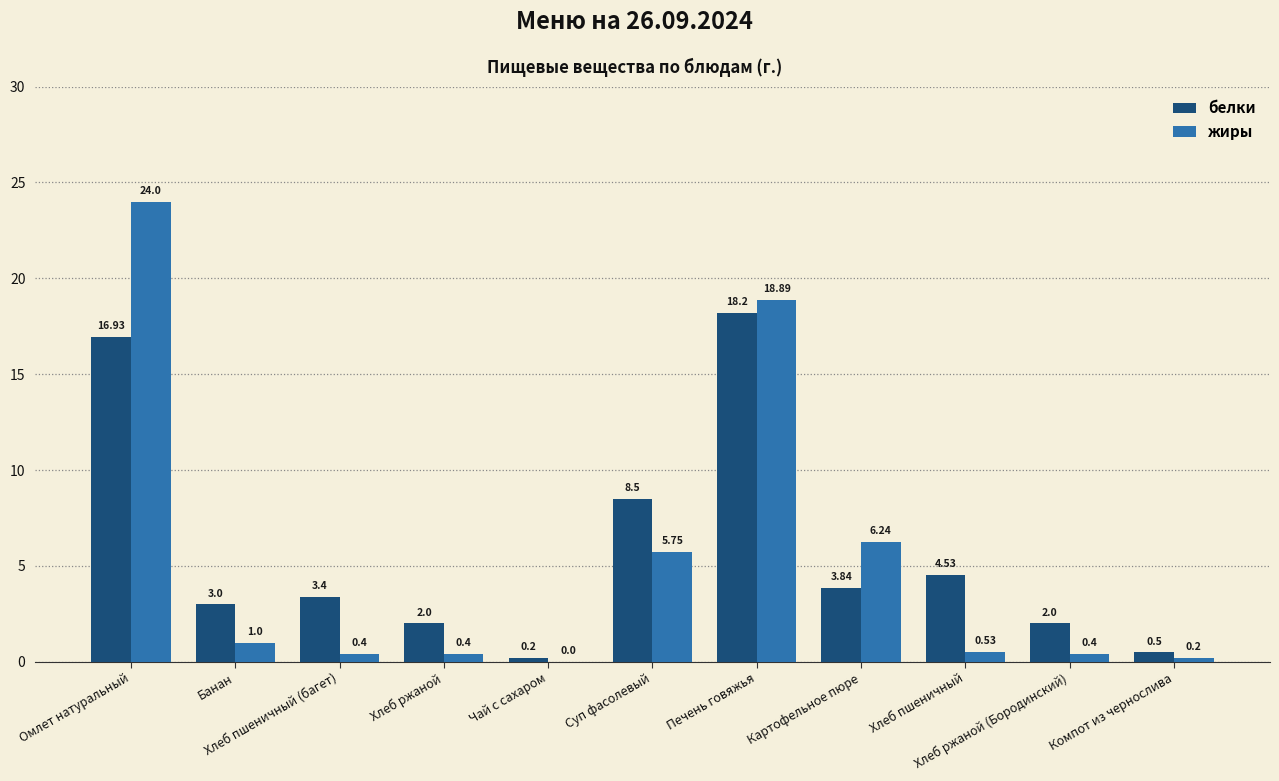

Is the value of жиры at Хлеб ржаной greater than the value of белки at Чай с сахаром?

Yes